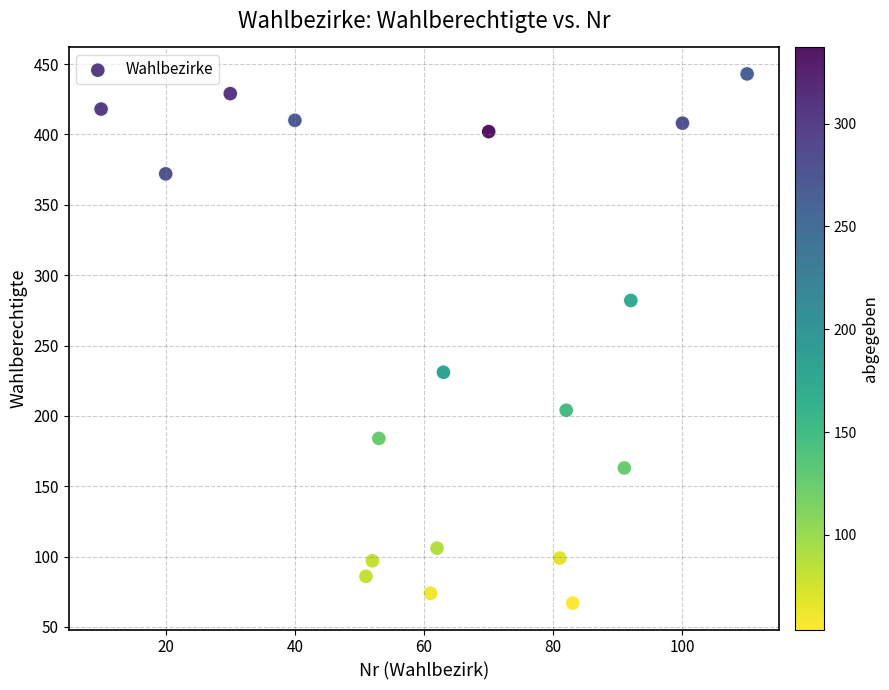

What is the range of X values (max minus min)?

100